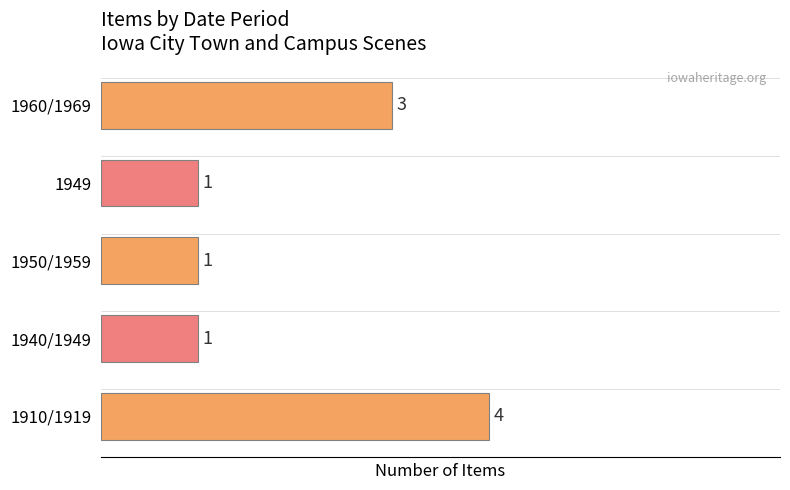

What is the smallest value displayed?

1